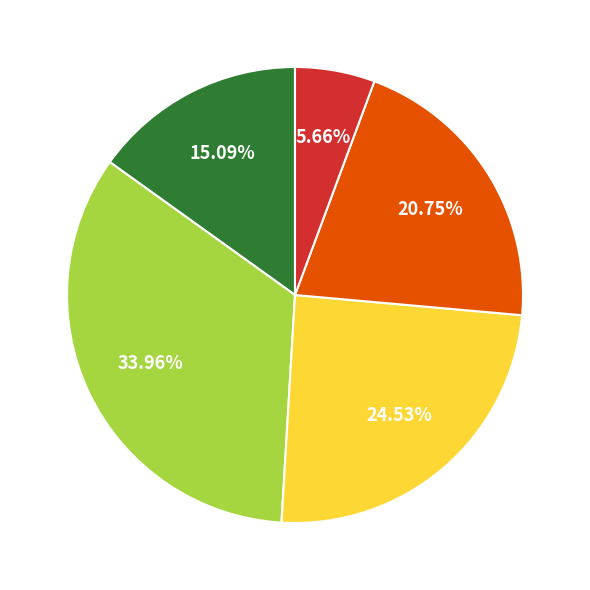

Does any single category account for the majority?

No